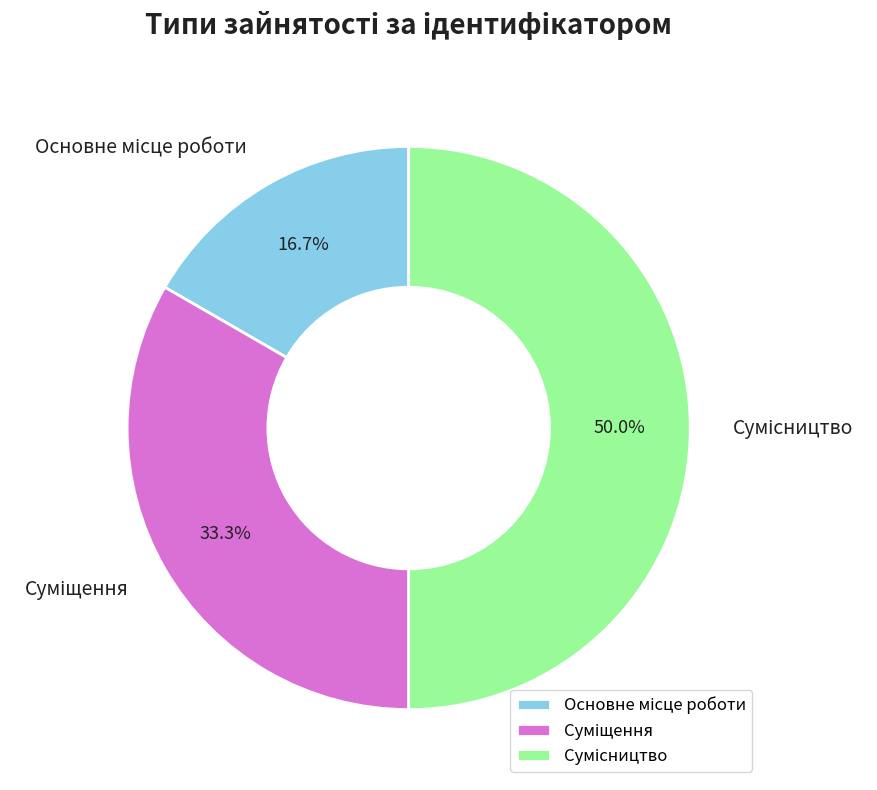

How many slices are in this pie chart?

3